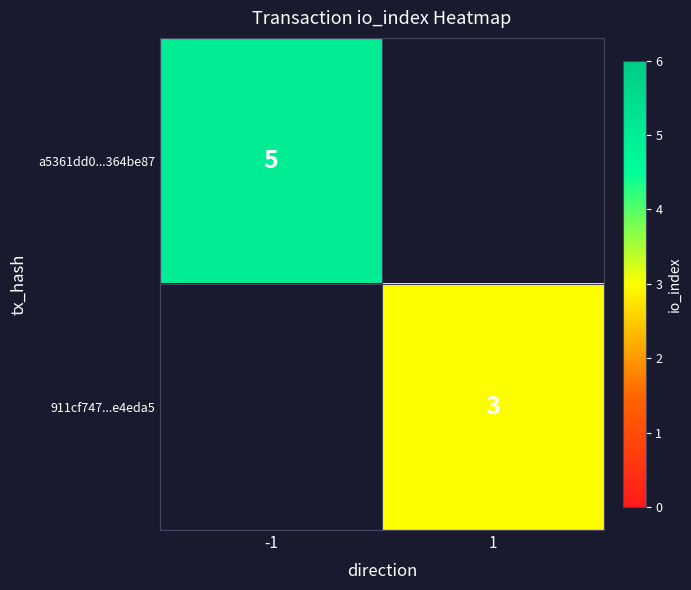

Is it true that 911cf747...e4eda5 equals 3 at 1?

True